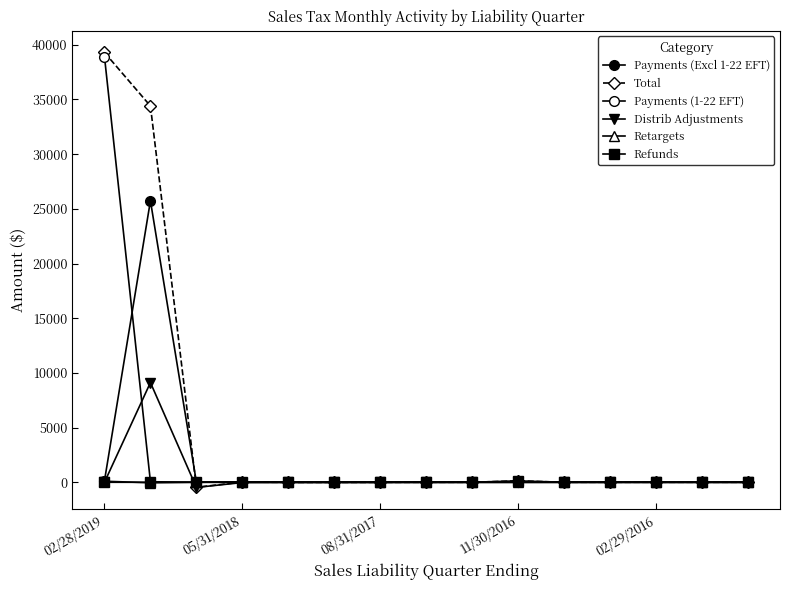

How many values in the Payments (Excl 1-22 EFT) series exceed 1?

10